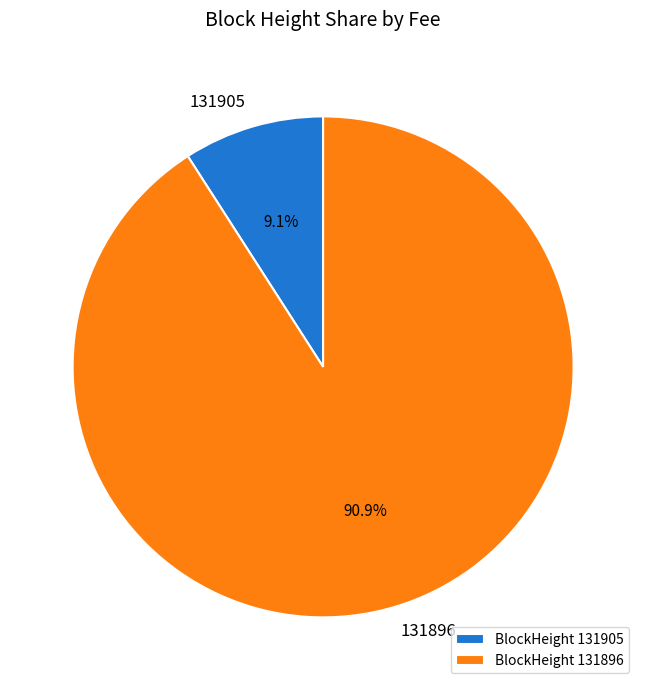

To the nearest percent, what is the difference between the 131896 and 131905 slice percentages?

82%